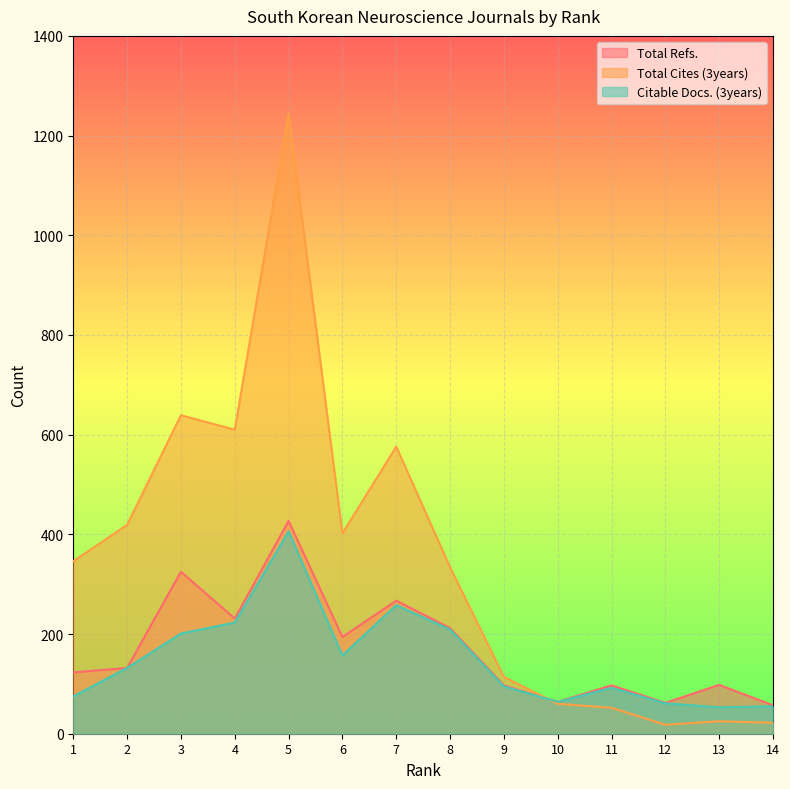

Reading right to left, what are all the values shown in this chart?

Total Refs.: 57	98	62	97	64	97	212	267	194	427	231	325	132	123
Total Cites (3years): 22	25	18	52	60	114	334	576	402	1244	610	639	419	346
Citable Docs. (3years): 55	53	61	92	64	95	209	258	157	406	223	201	132	75